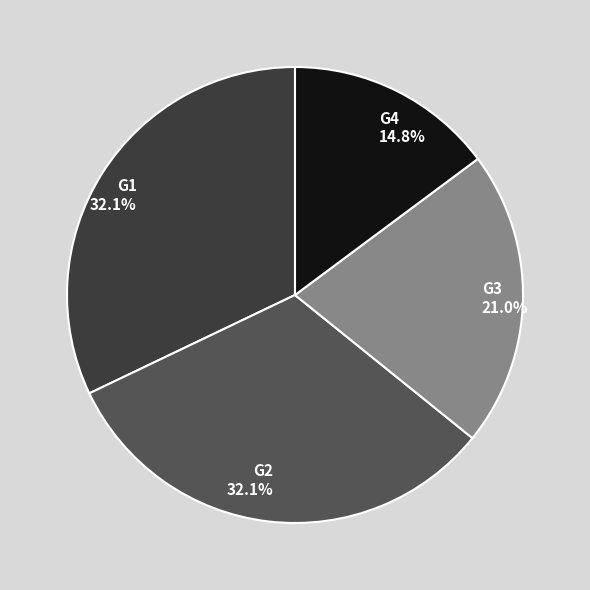

Approximately how many times larger is the value at G4 compared to G3?

0.7